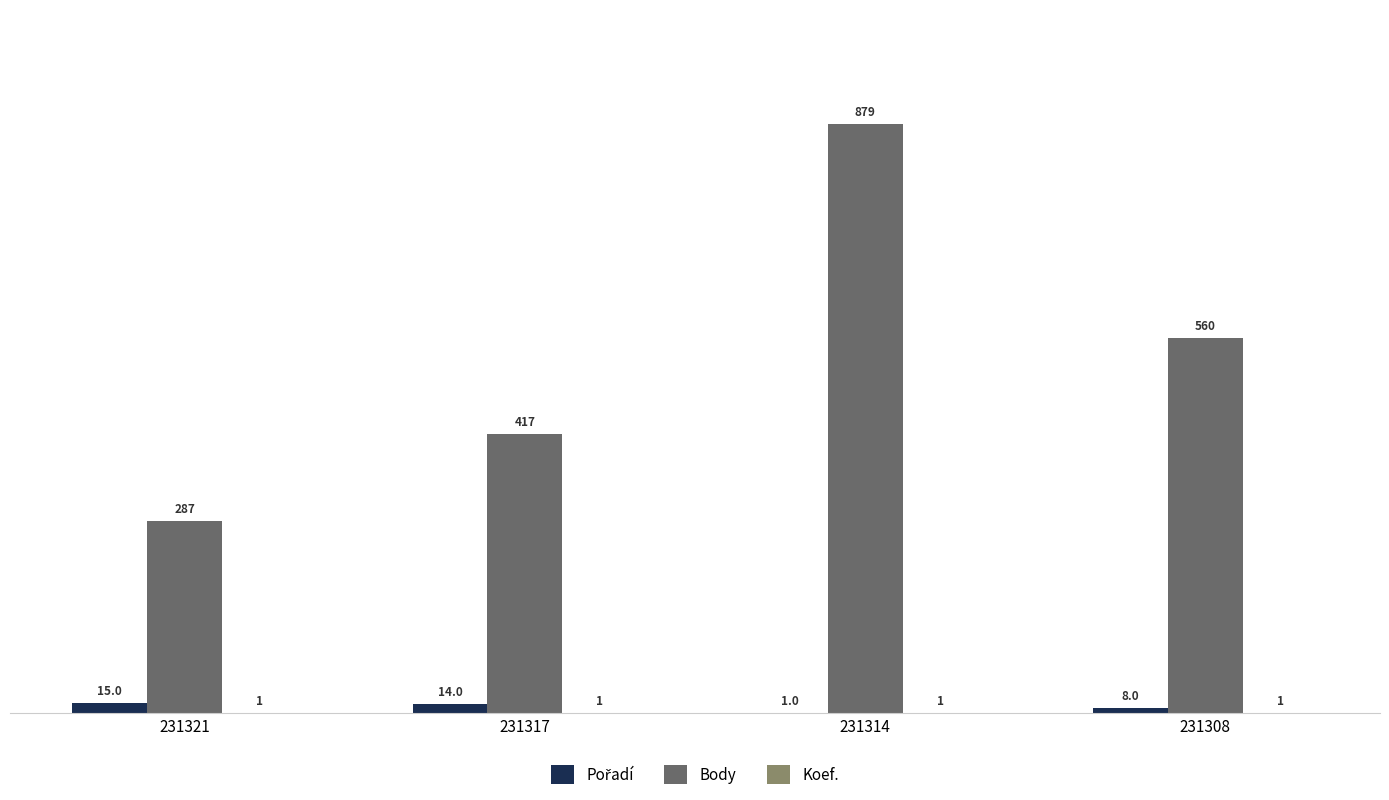

What is the sum of all Body values?

2143